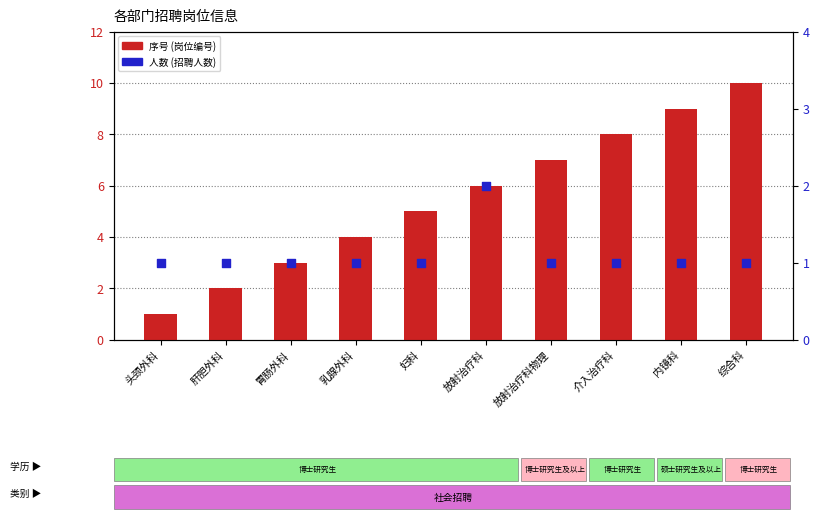

Which series has the largest total across all categories?

序号 (岗位编号)